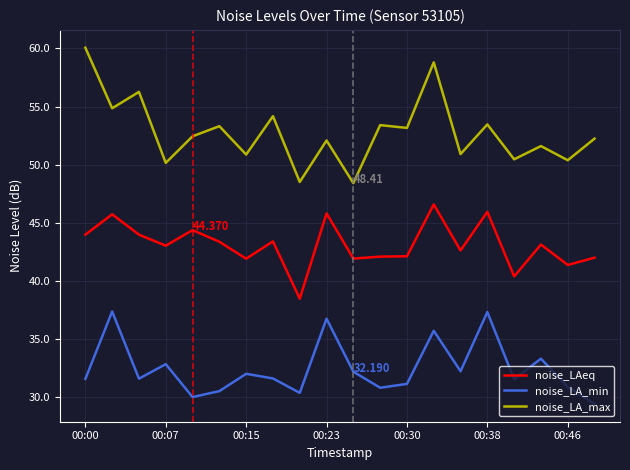

List the series in order of their overall mean, highest first.

noise_LA_max, noise_LAeq, noise_LA_min